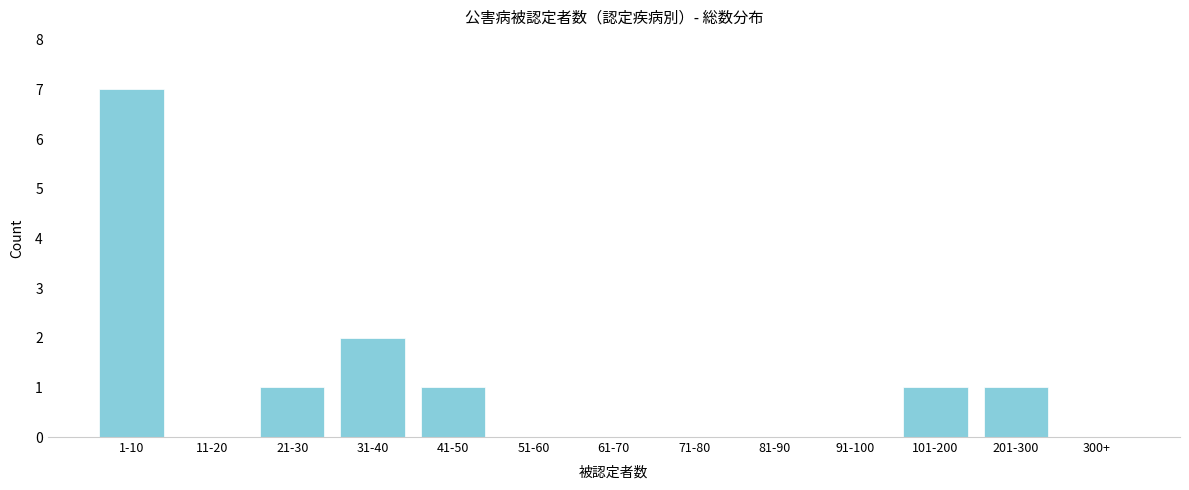

Reading left to right, what are all the values shown in this chart?

1-10=7	11-20=0	21-30=1	31-40=2	41-50=1	51-60=0	61-70=0	71-80=0	81-90=0	91-100=0	101-200=1	201-300=1	300+=0